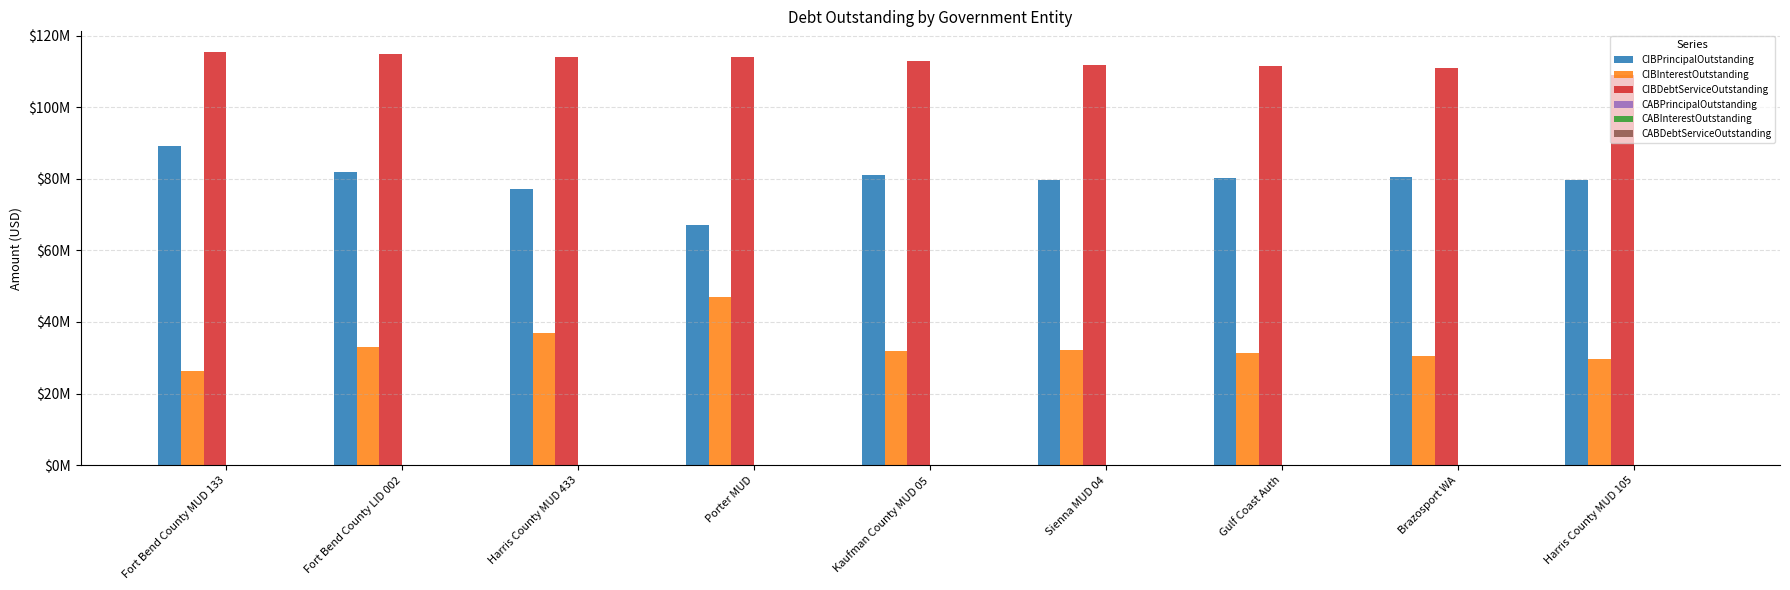

Which has a higher value, Porter MUD or Gulf Coast Auth?

Gulf Coast Auth